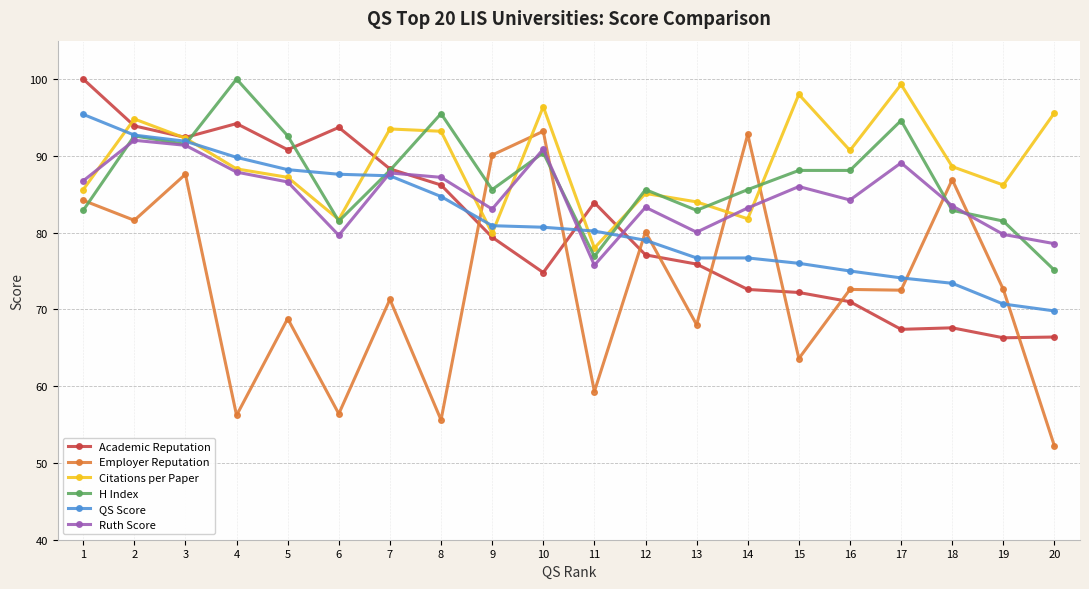

What is the minimum value shown in the chart?

52.2